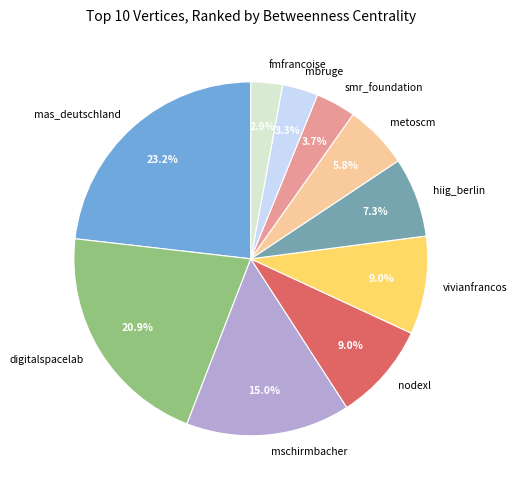

What is the ratio of the value at smr_foundation to the value at hiig_berlin?

0.5